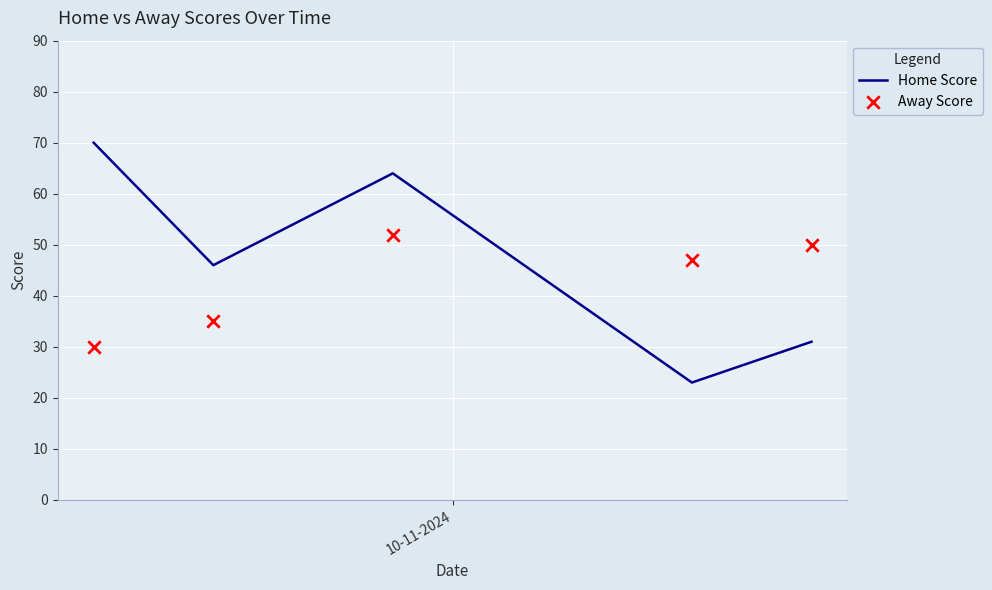

Which series has the largest total across all categories?

Home Score